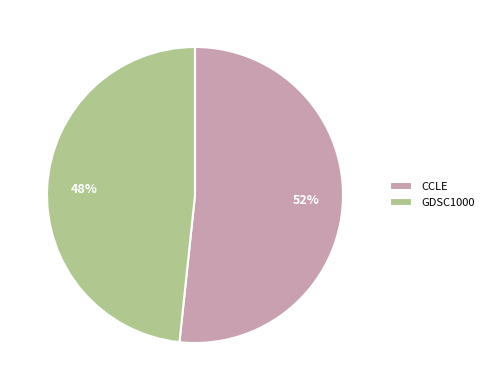

Rank the categories by value from lowest to highest.

GDSC1000, CCLE